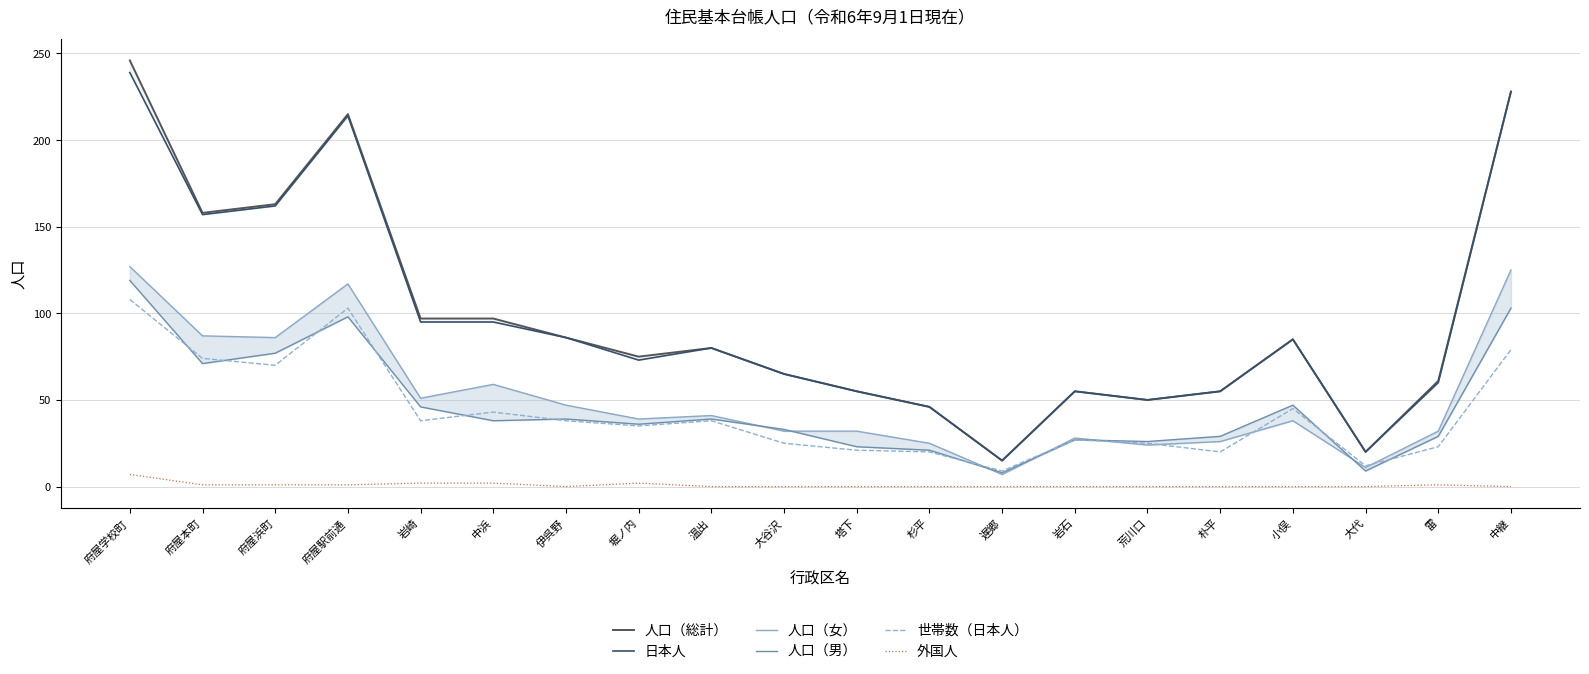

Rank the series at 府屋本町 from lowest to highest value.

外国人, 人口（男）, 世帯数（日本人）, 人口（女）, 日本人, 人口（総計）